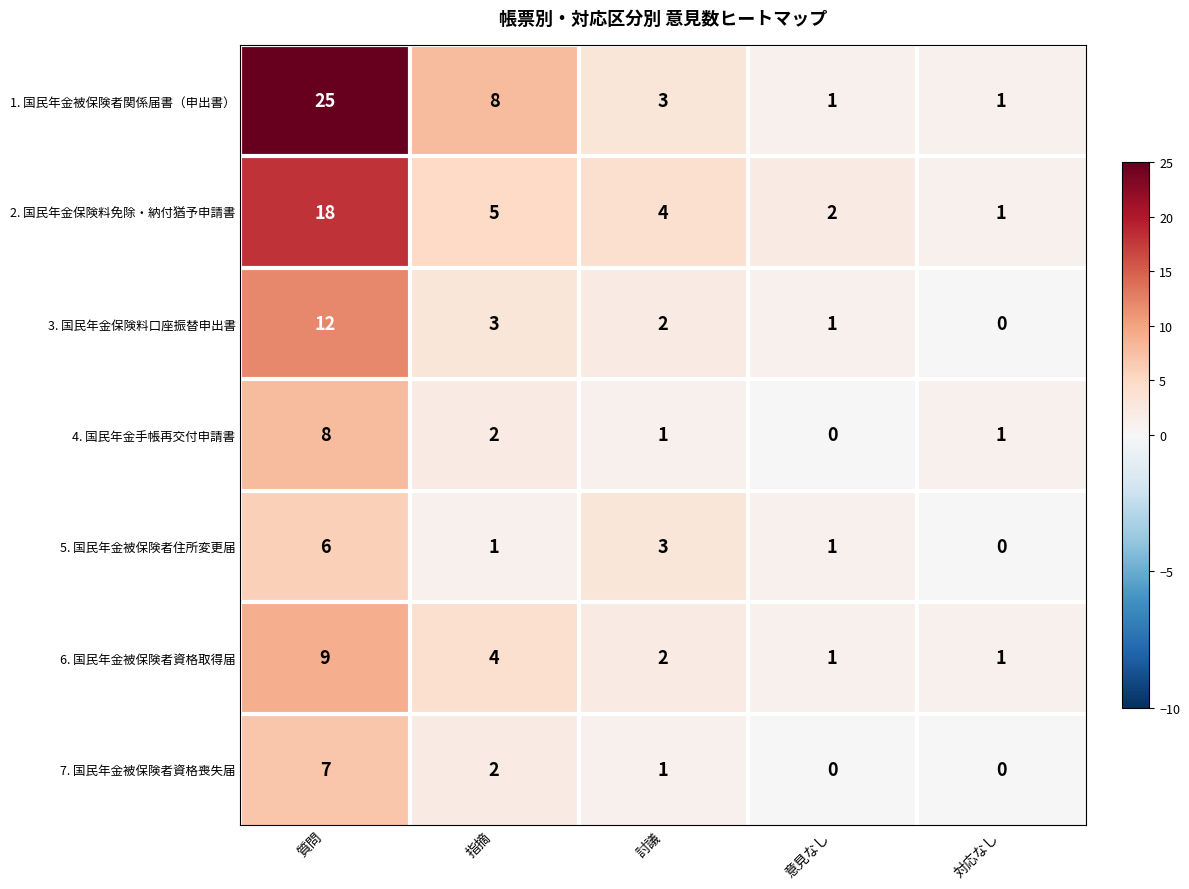

Where does the 7. 国民年金被保険者資格喪失届 series first go above 1?

質問